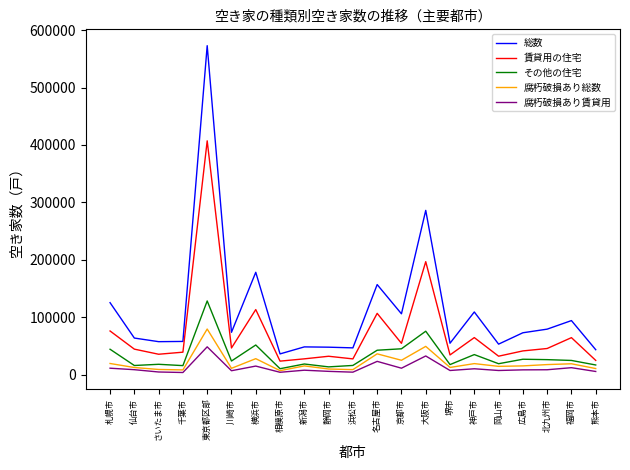

Does the chart display data point markers on the line(s)?

No